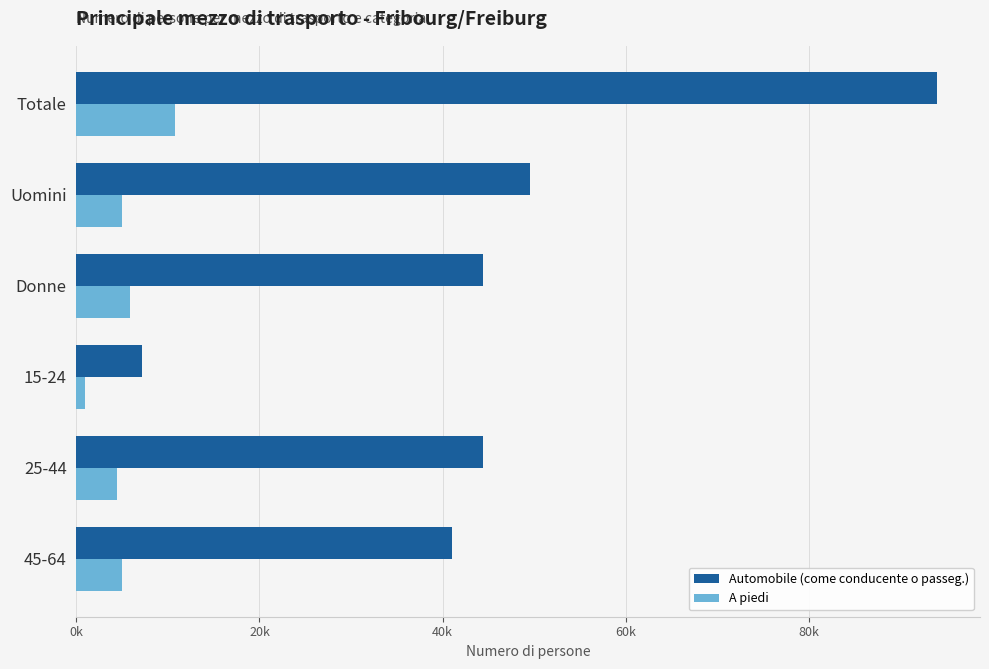

Which category has the highest value in the A piedi series?

Totale